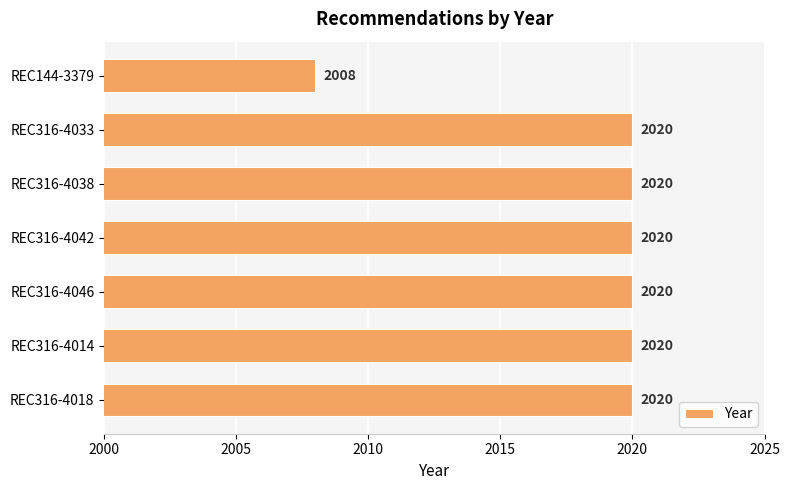

What is the average value?

2018